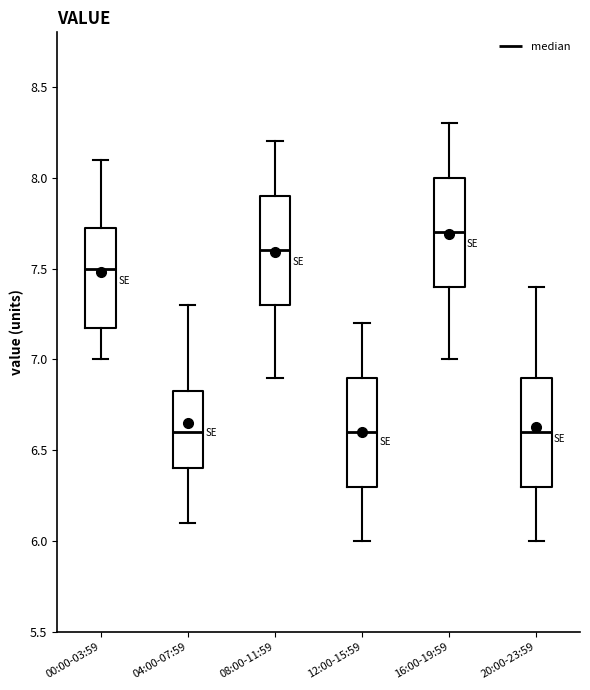

Reading left to right, transcribe this box plot: for each box, give where its median line is, the range the box spans, and where its two whiskers end, as read against the y-axis. The values are not printed on the chart, so give them approximately, as read against the axis.

00:00-03:59: median 7.50, box 7.20 to 7.75, whiskers 7.00 to 8.10
04:00-07:59: median 6.60, box 6.40 to 6.85, whiskers 6.10 to 7.30
08:00-11:59: median 7.60, box 7.30 to 7.90, whiskers 6.90 to 8.20
12:00-15:59: median 6.60, box 6.30 to 6.90, whiskers 6.00 to 7.20
16:00-19:59: median 7.70, box 7.40 to 8.00, whiskers 7.00 to 8.30
20:00-23:59: median 6.60, box 6.30 to 6.90, whiskers 6.00 to 7.40